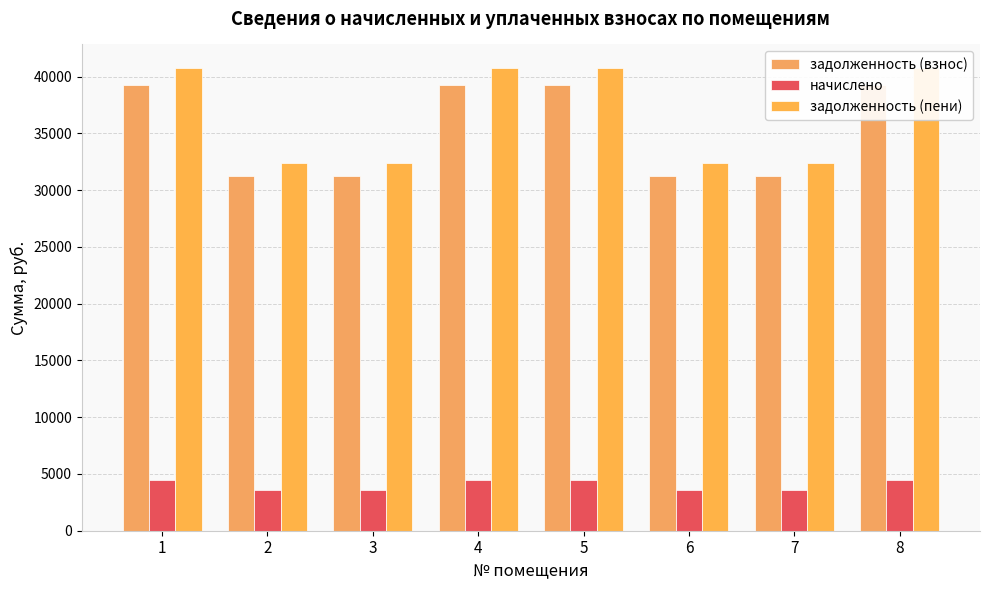

How many bars are there in each group?

3